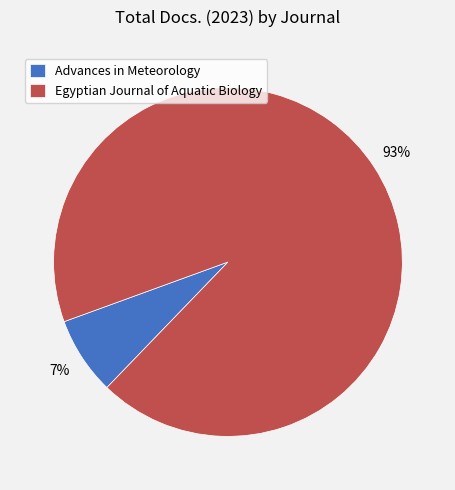

How many slices are in this pie chart?

2